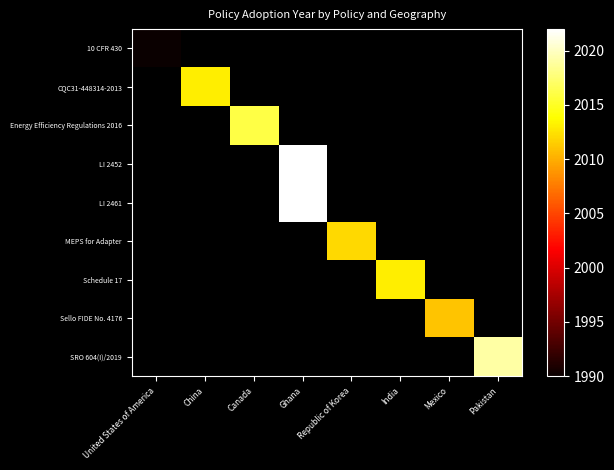

How many positive values does the Energy Efficiency Regulations 2016 series have?

1